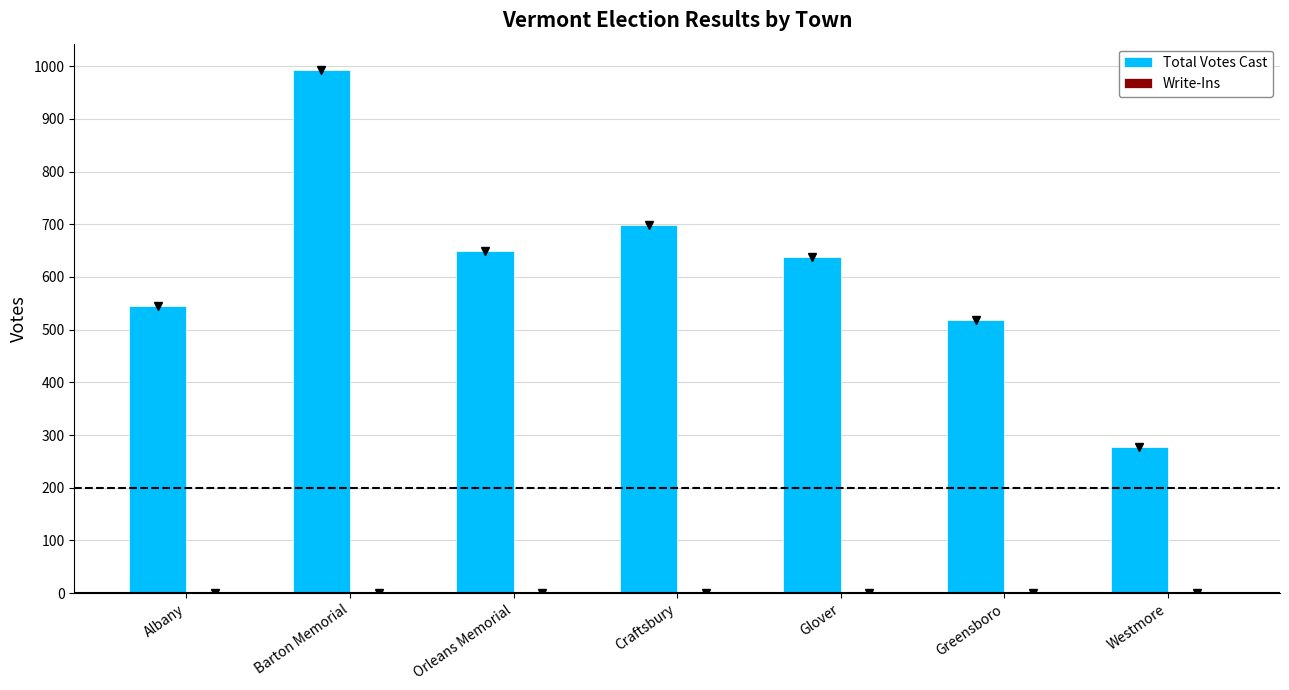

Which series has the largest total across all categories?

Total Votes Cast